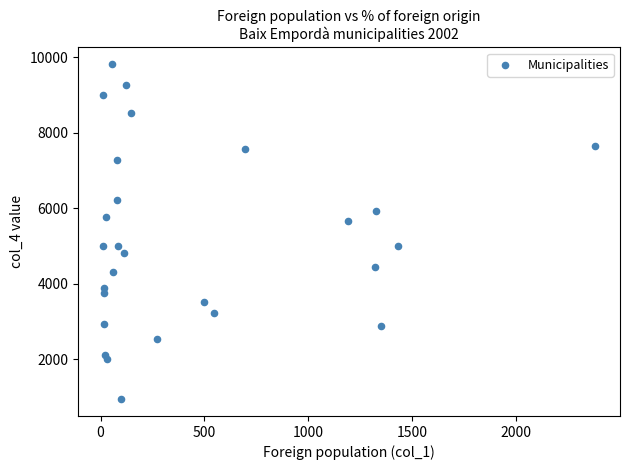

What is the range of Y values (max minus min)?

8877